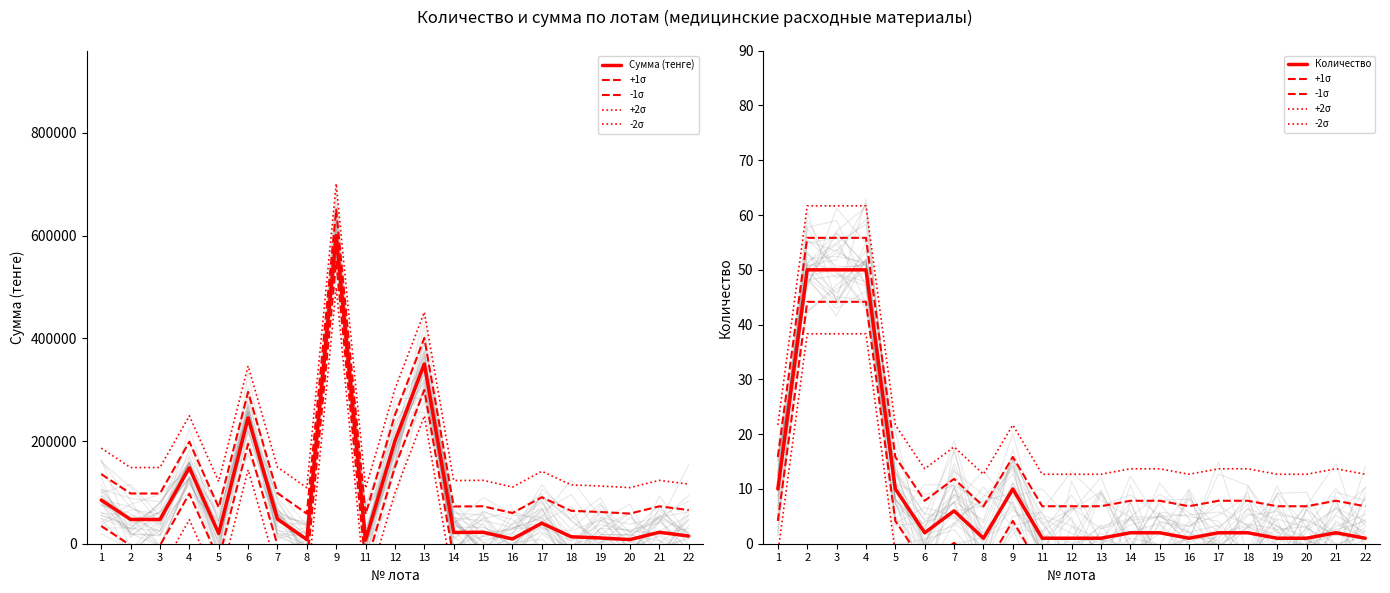

What is the highest value of the Сумма (тенге) series?

600000.0